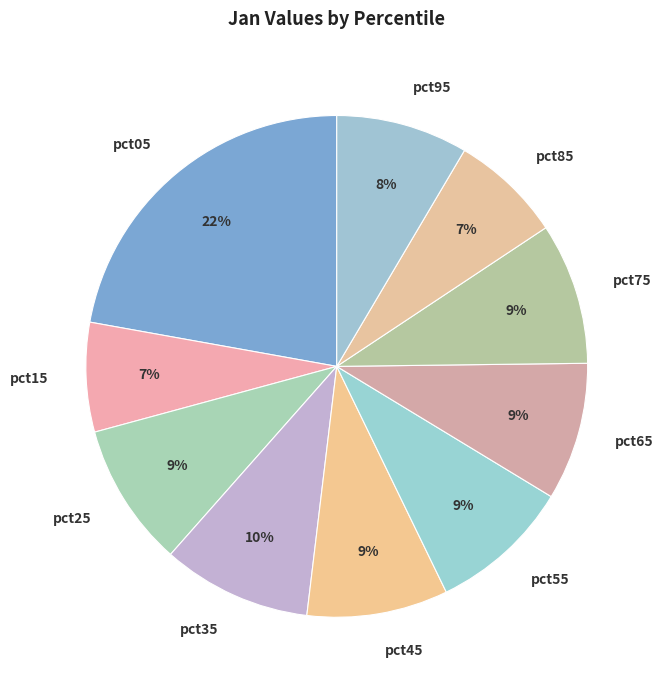

To the nearest percent, what is the combined percentage of pct15 and pct65?

16%